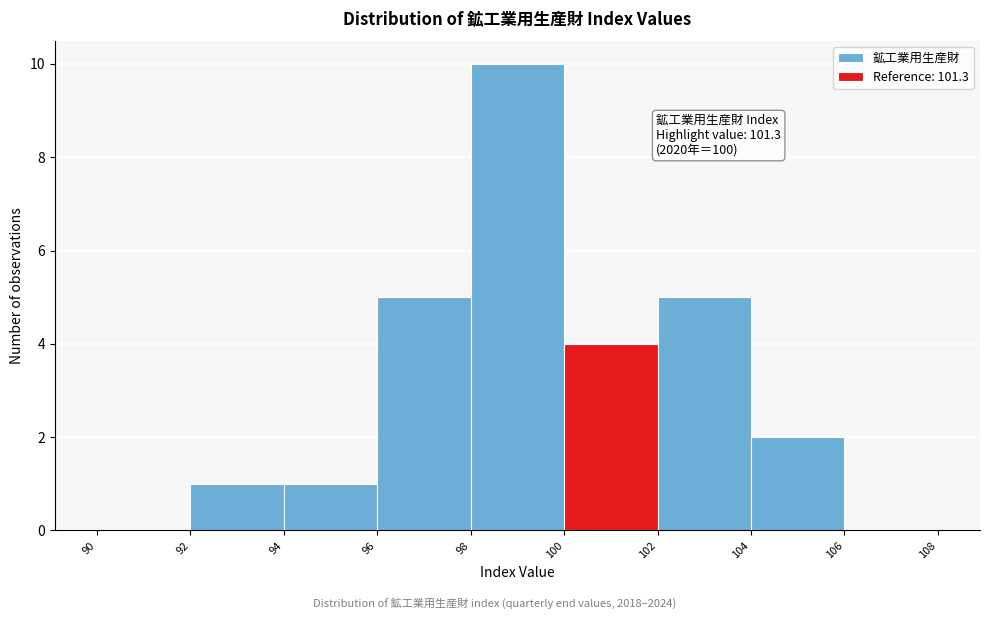

Which range on the x-axis has the tallest bar?

98 to 100